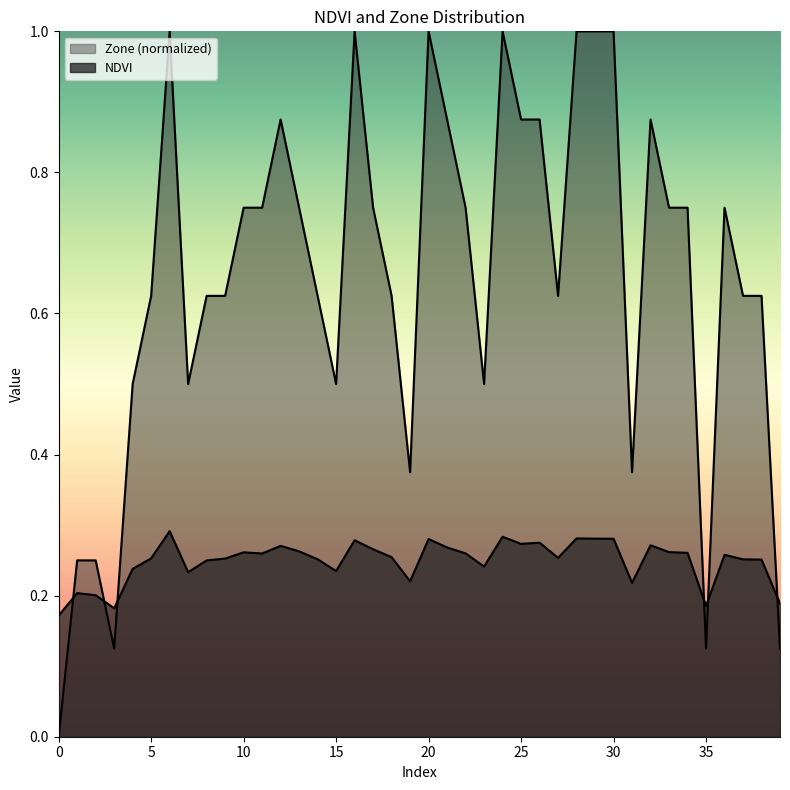

How many values in Zone_norm are above zero?

39